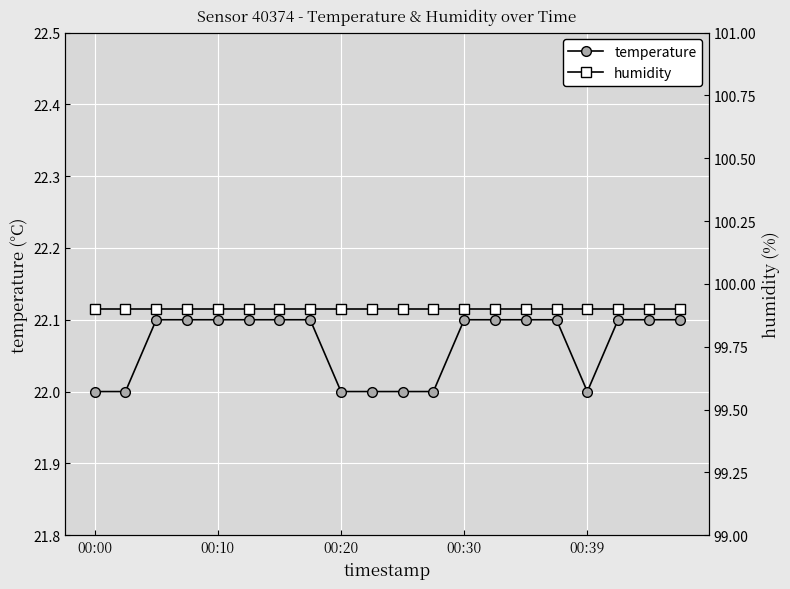

Which series has the largest range (max minus min)?

temperature